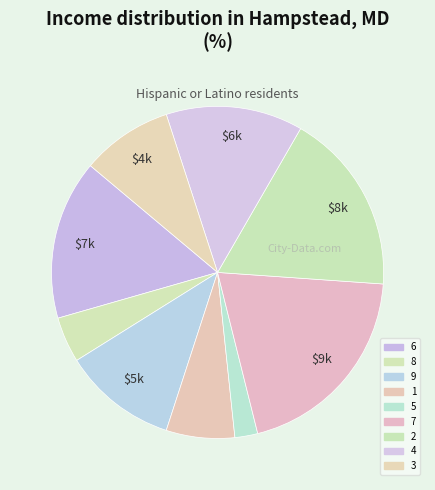

How many segments does this pie chart have?

9